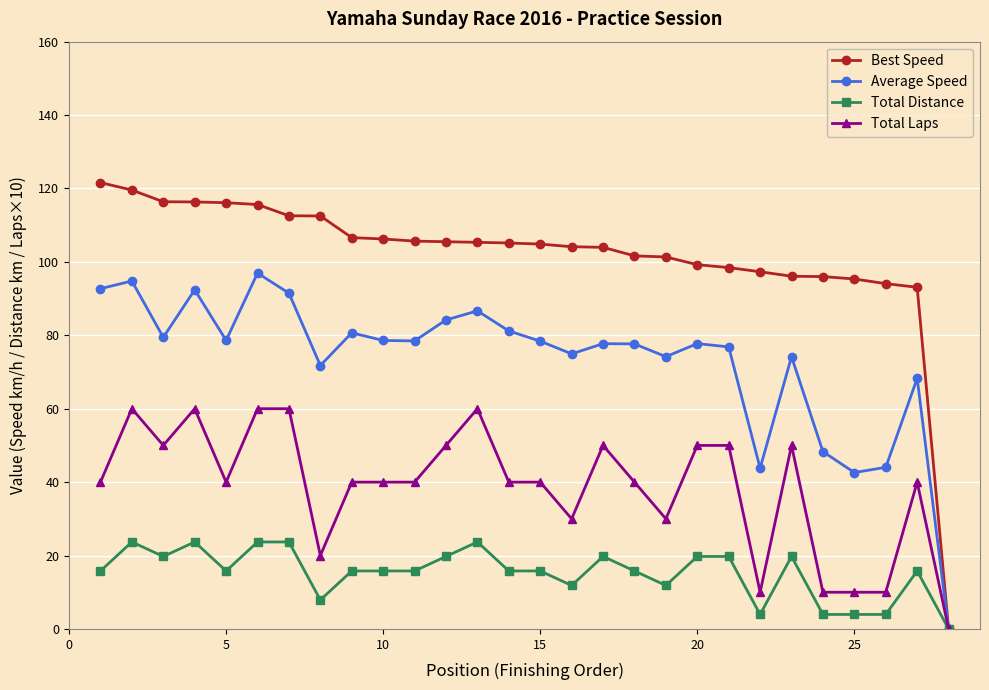

Count the number of categories in the chart.

28